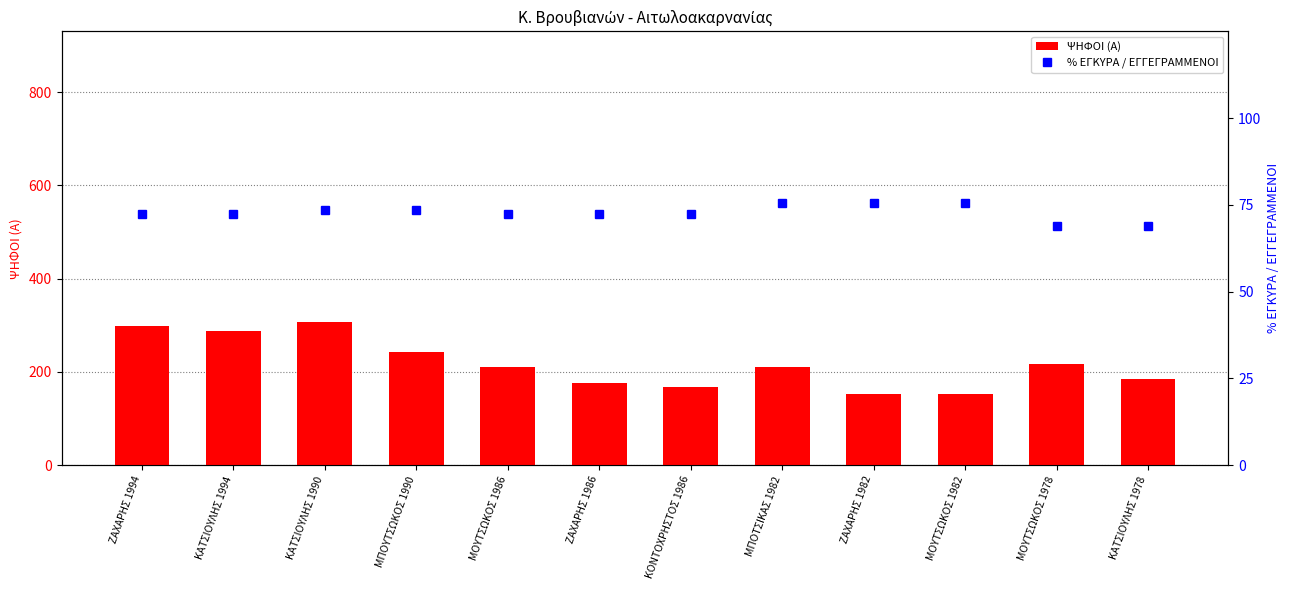

What is the label of the 5th bar from the right?

ΜΠΟΤΣΙΚΑΣ 1982